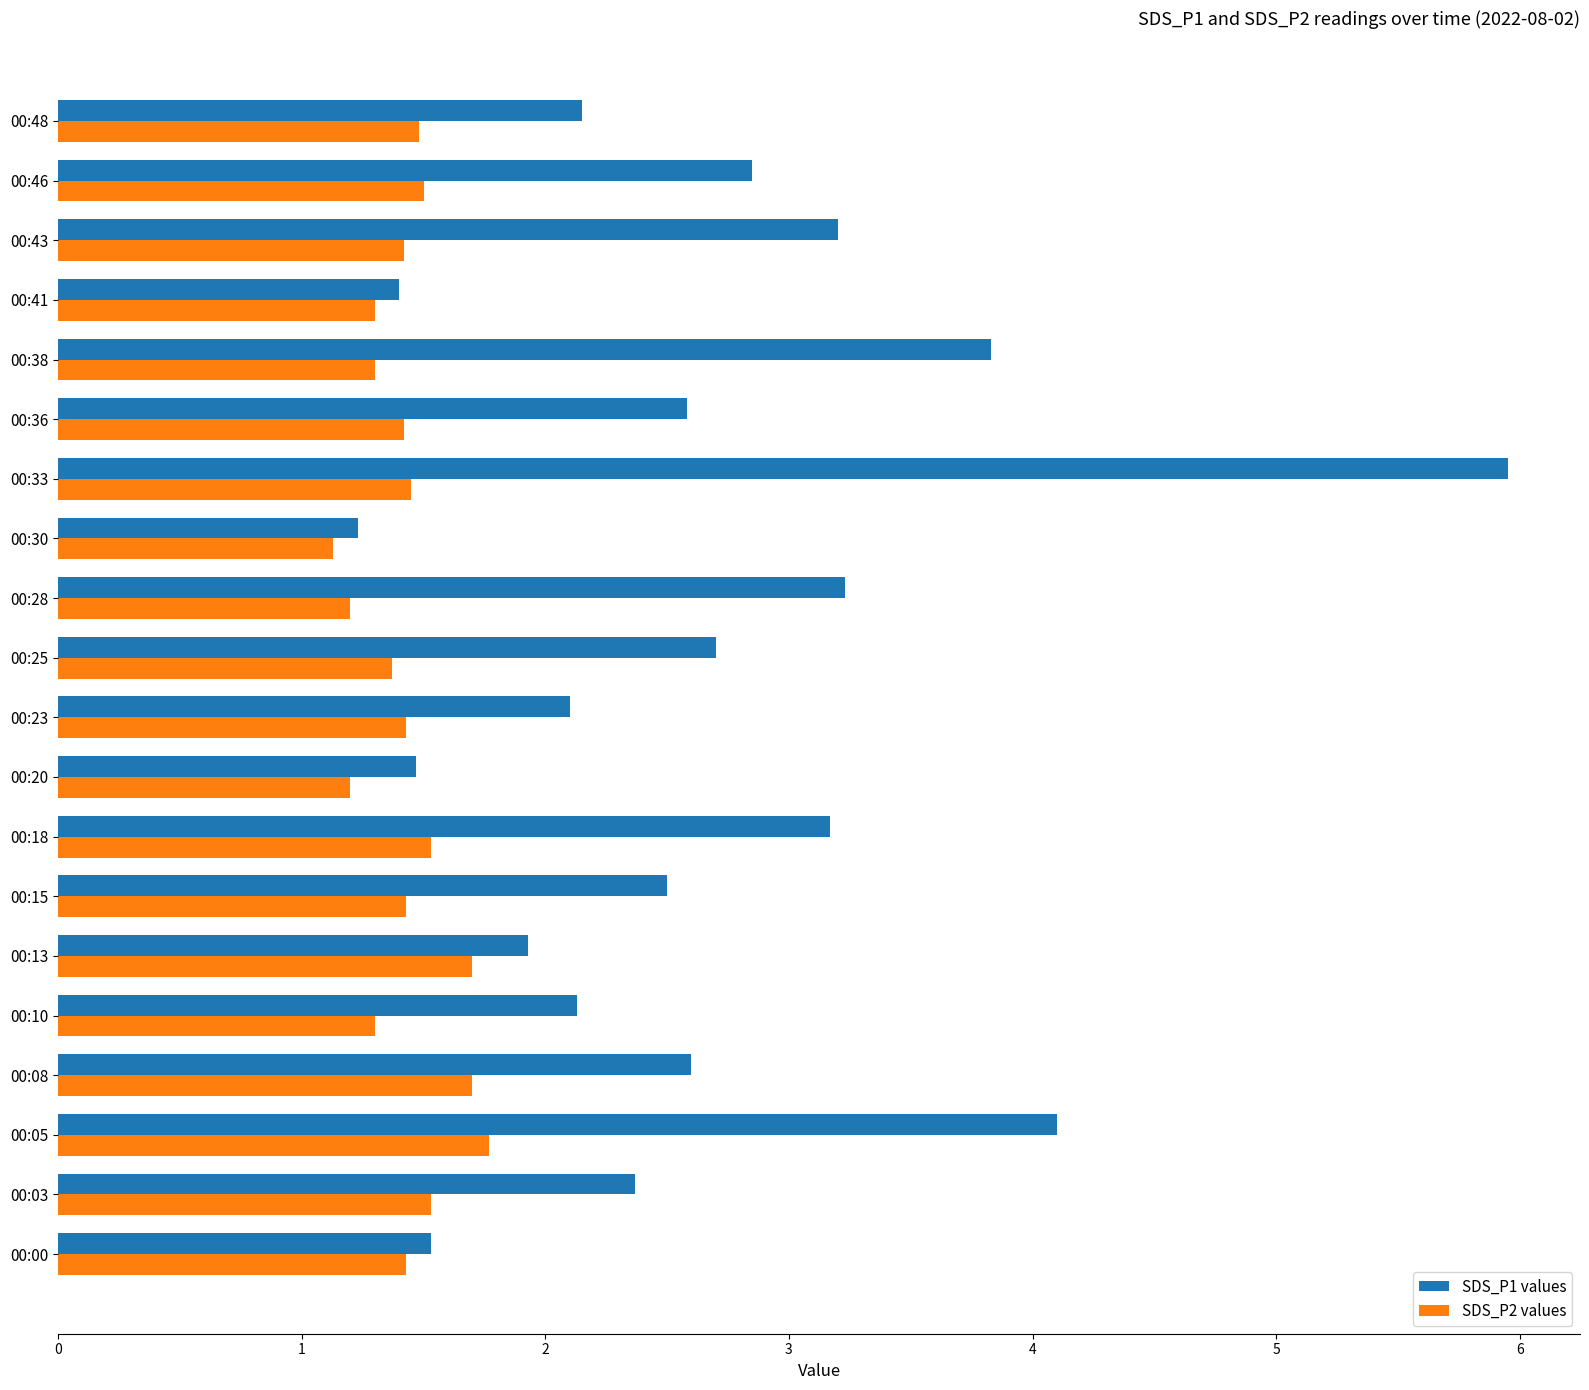

At which category is the sum across all series the highest?

00:33